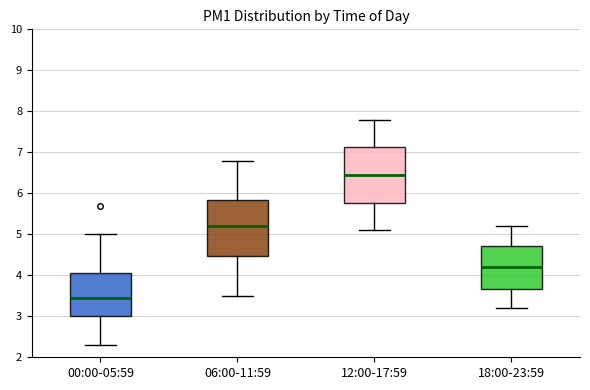

Reading left to right, transcribe this box plot: for each box, give where its median line is, the range the box spans, and where its two whiskers end, as read against the y-axis. The values are not printed on the chart, so give them approximately, as read against the axis.

00:00-05:59: median 3.5, box 3.0 to 4.1, whiskers 2.3 to 5.0
06:00-11:59: median 5.2, box 4.5 to 5.8, whiskers 3.5 to 6.8
12:00-17:59: median 6.5, box 5.8 to 7.1, whiskers 5.1 to 7.8
18:00-23:59: median 4.2, box 3.7 to 4.7, whiskers 3.2 to 5.2